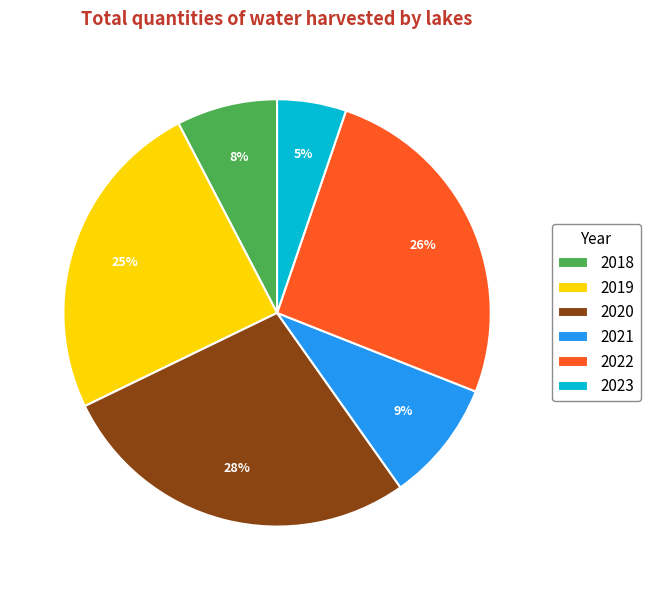

Does 2023 represent more than half of the total?

No